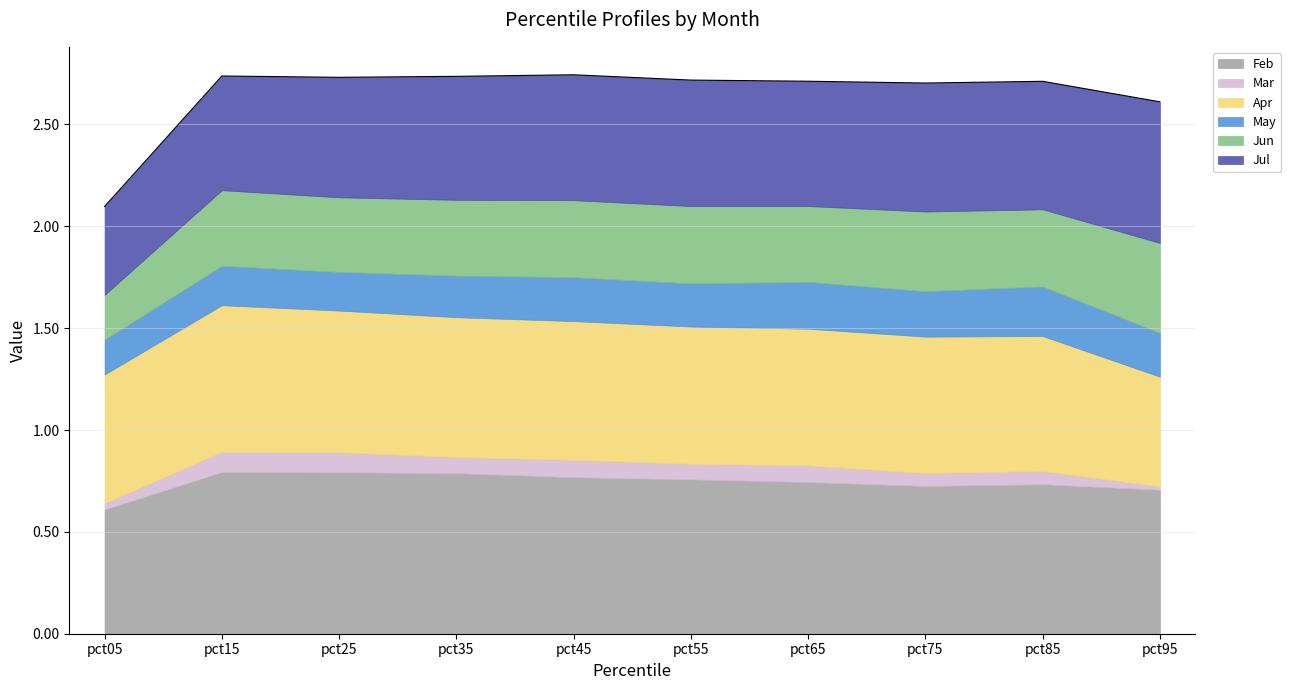

How many Jun values are between 0 and 1?

10